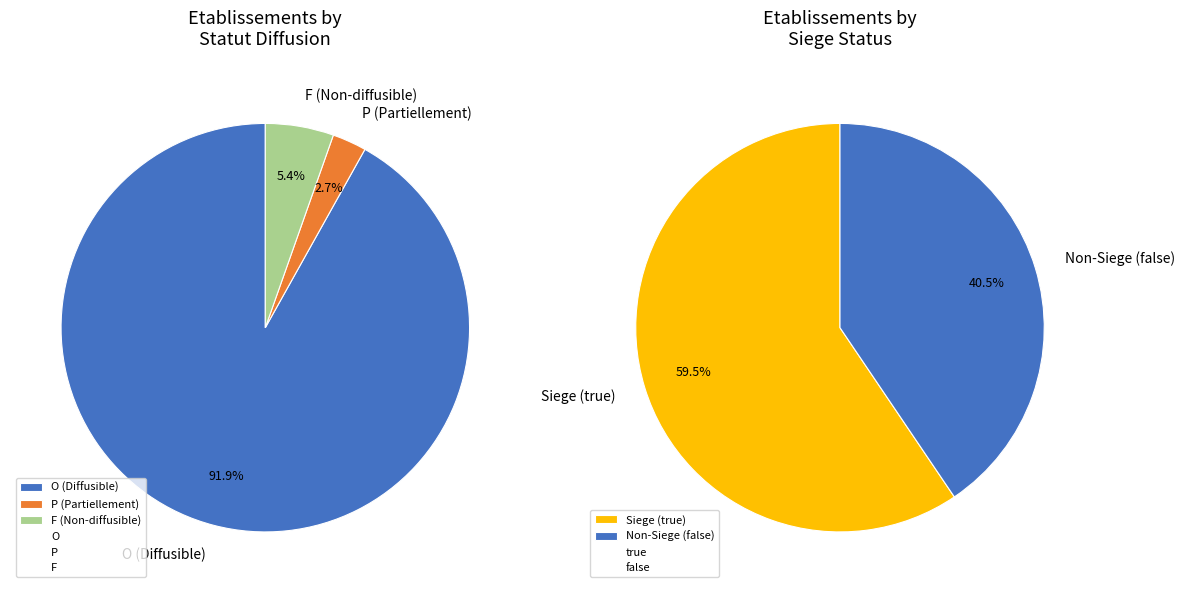

How many slices are in this pie chart?

3